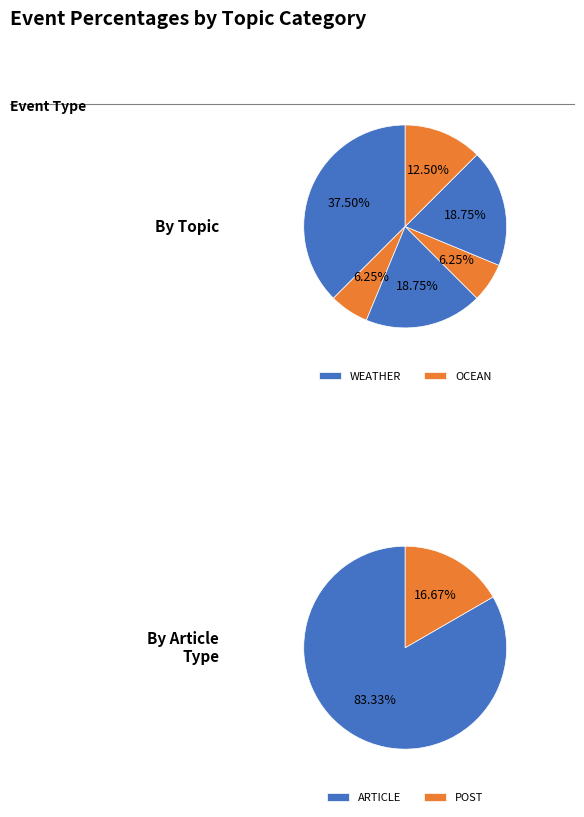

Count the number of slices in the pie.

6